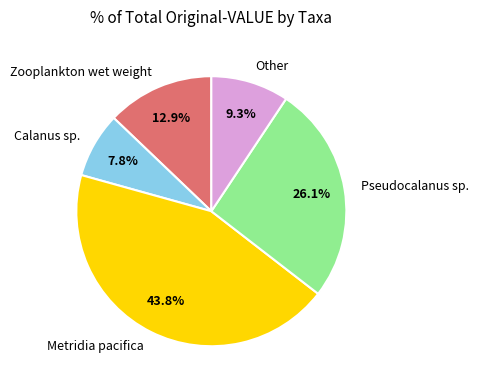

Rank the categories by value from lowest to highest.

Calanus sp., Other, Zooplankton wet weight, Pseudocalanus sp., Metridia pacifica